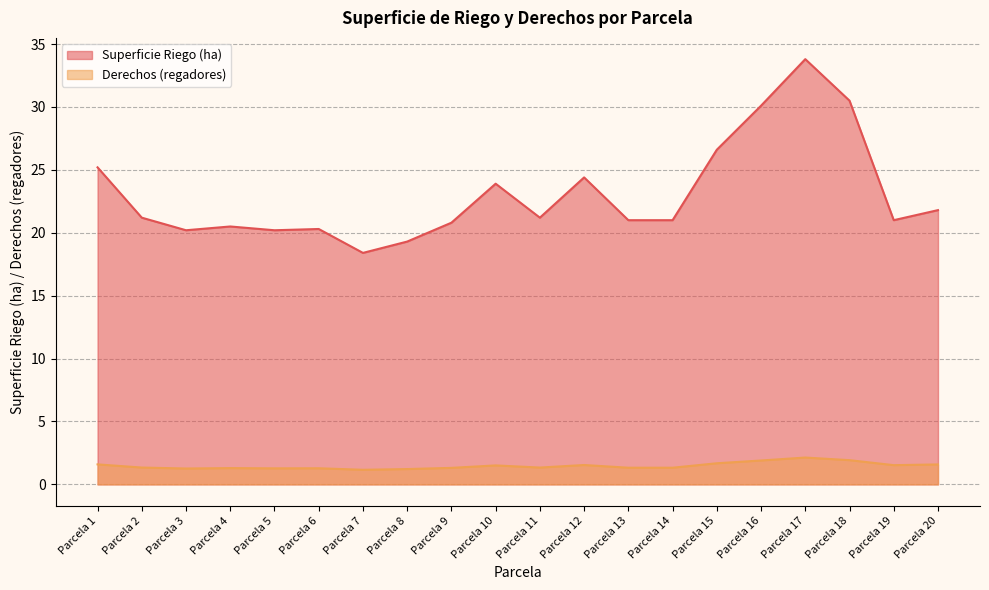

Between Parcela 13 and Parcela 17, which is larger?

Parcela 17